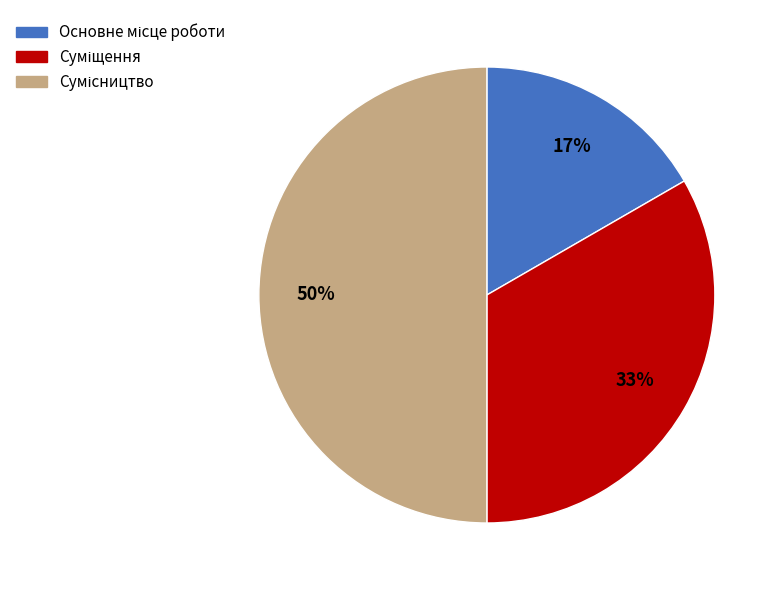

How many segments does this pie chart have?

3